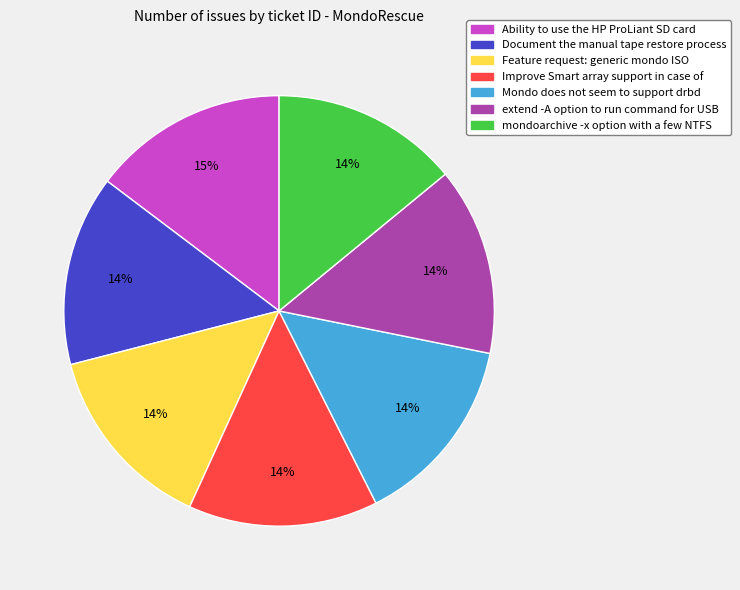

Does any single category account for the majority?

No